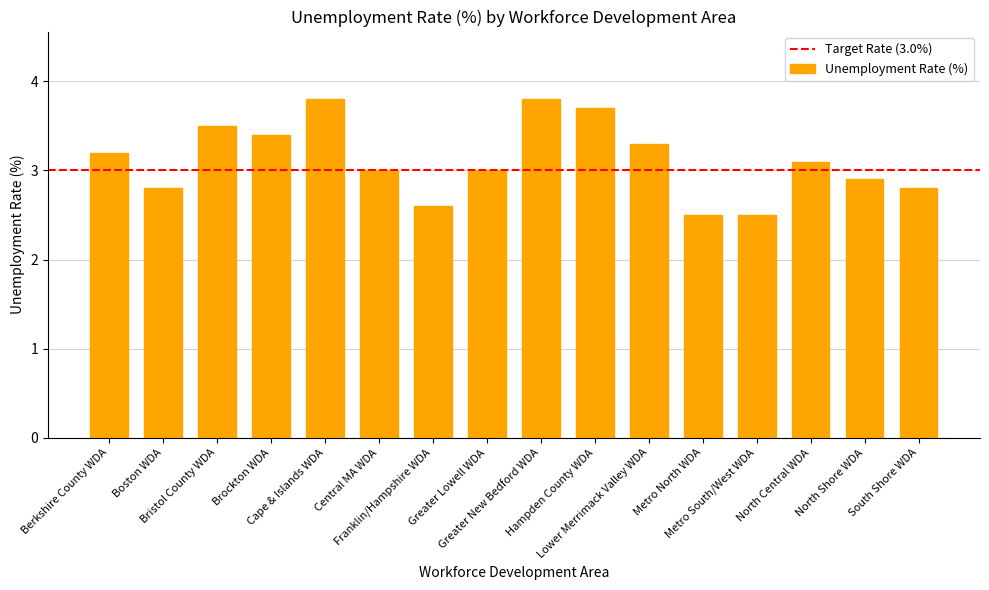

What position from the right is Metro North WDA?

5